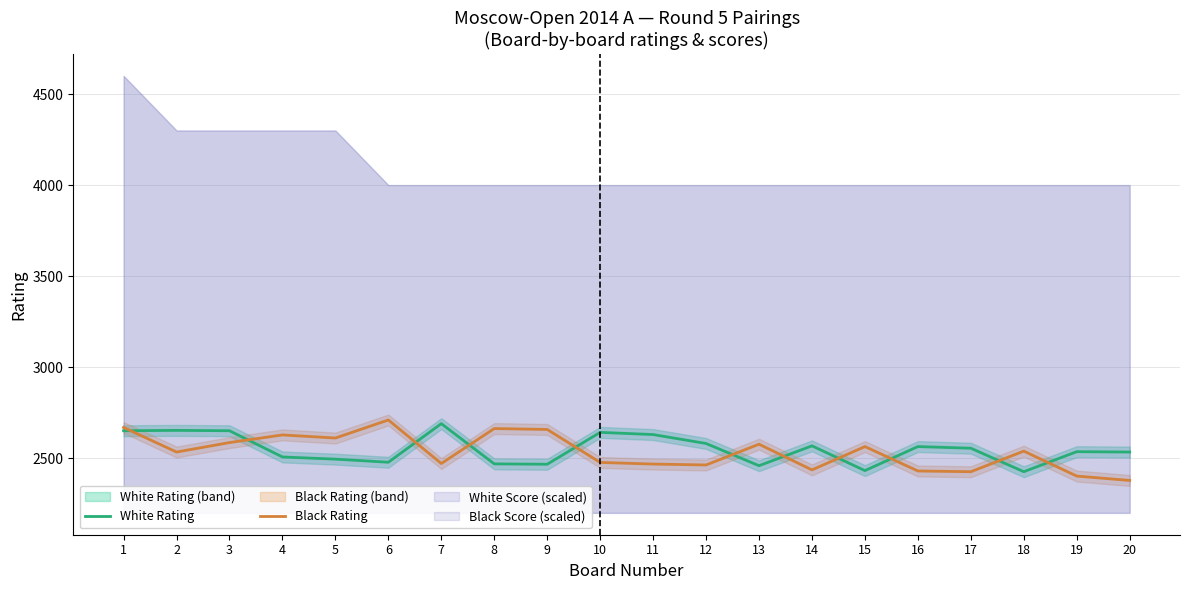

What is the difference between the highest and lowest values at 19?

134